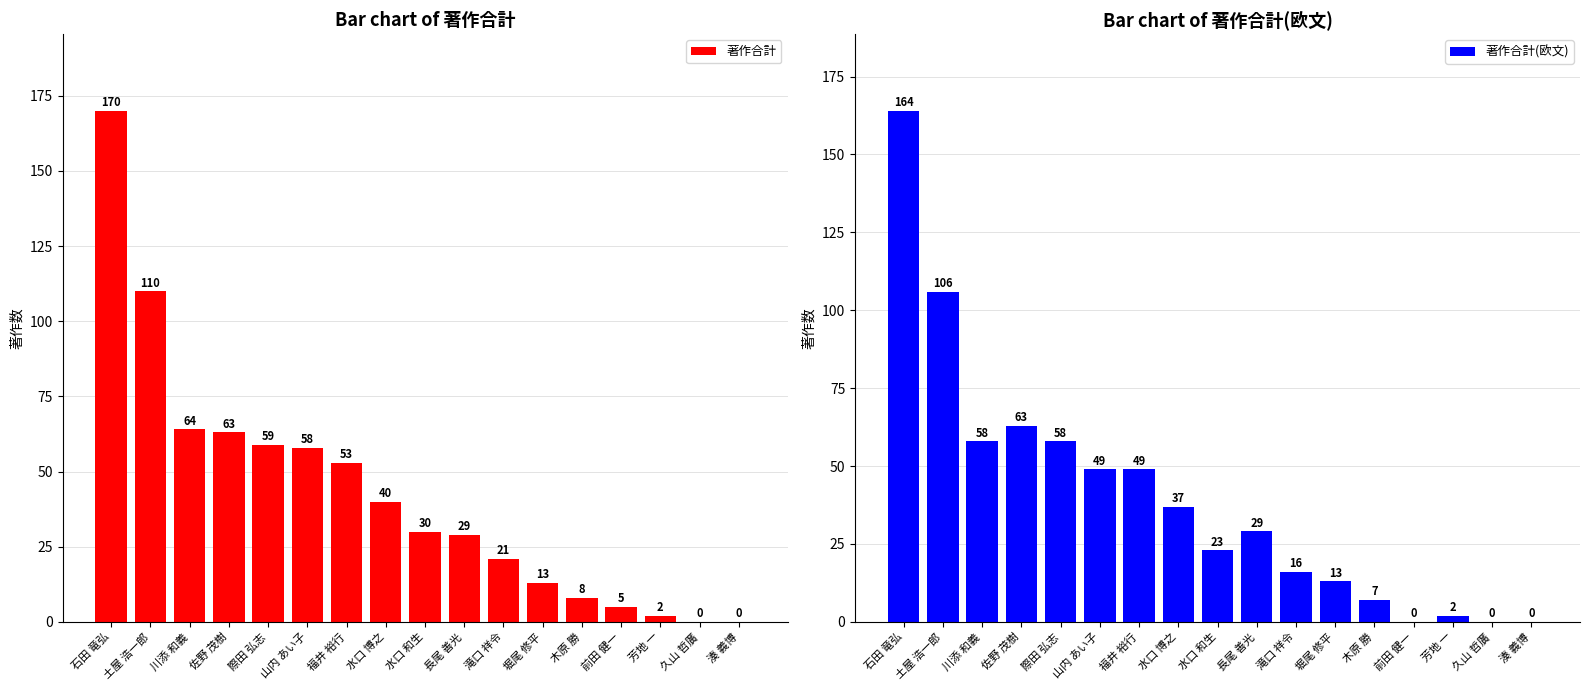

Are the bars horizontal?

No